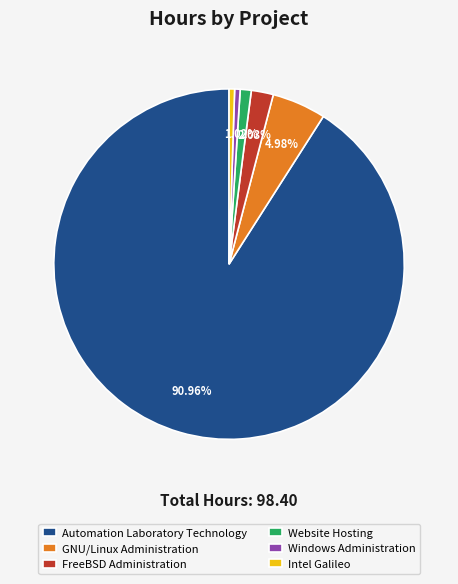

To the nearest percent, what is the difference between the Website Hosting and Intel Galileo slice percentages?

1%